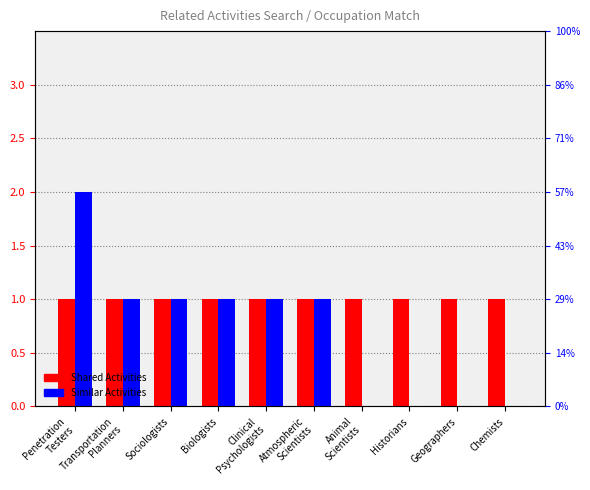

What is the approximate value of Similar Activities at Atmospheric
Scientists?

1